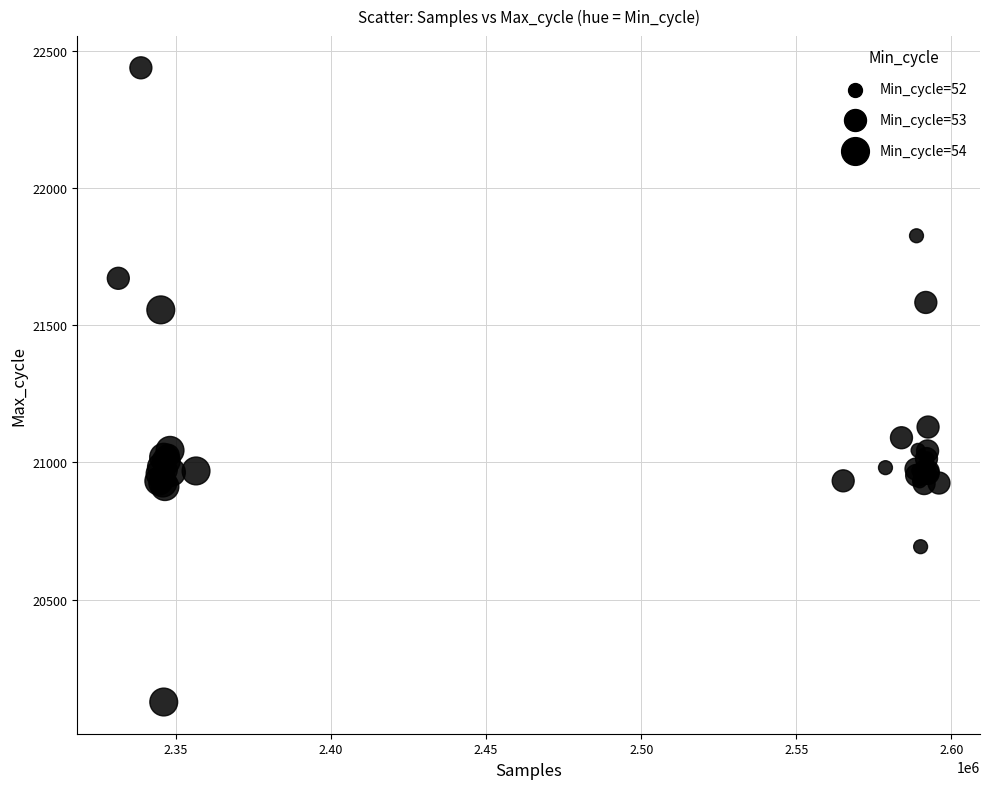

What Y value in the scatter plot is closest to 21282?

21129